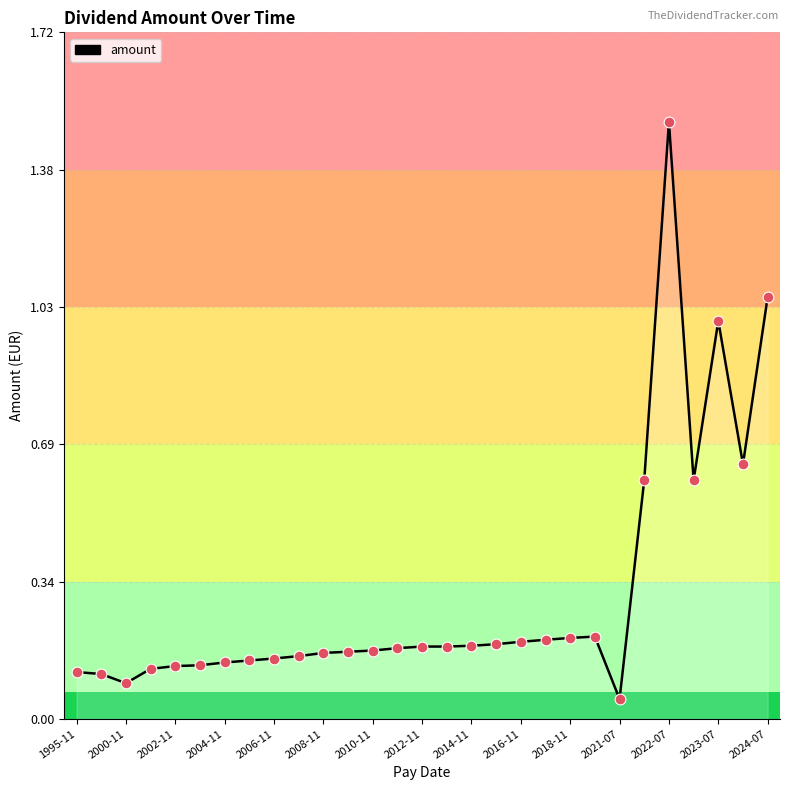

What is the greatest value displayed?

1.5